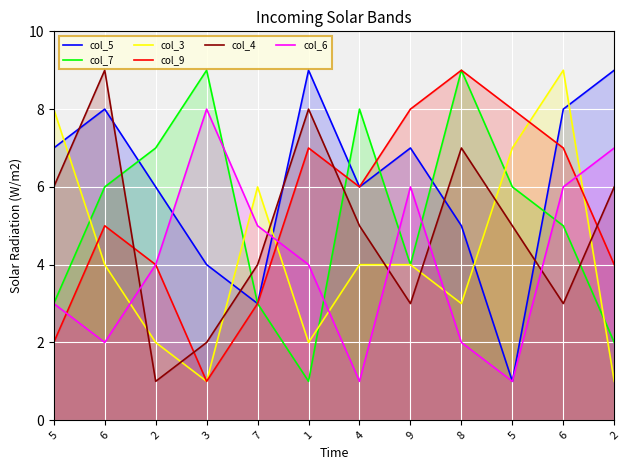

What is the difference between the second highest and second lowest values in the col_3 series?

7